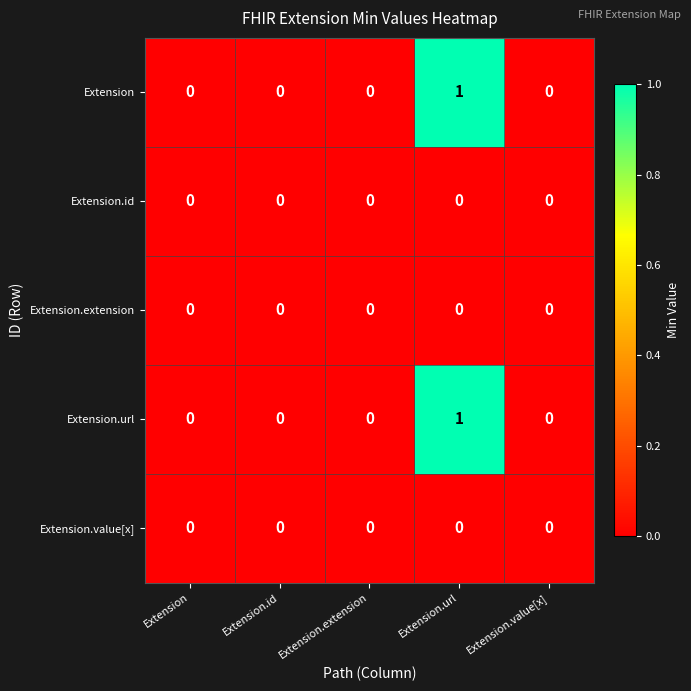

At which category does the chart reach its peak across all series?

Extension.url